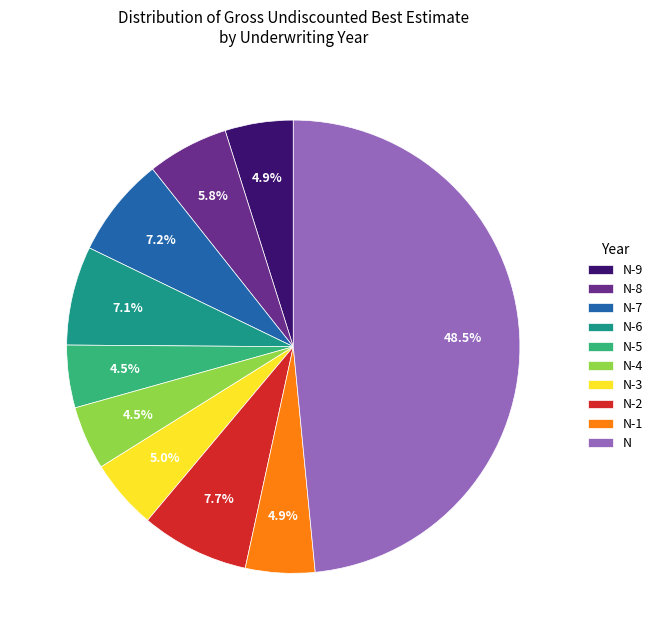

Does any single category account for the majority?

No